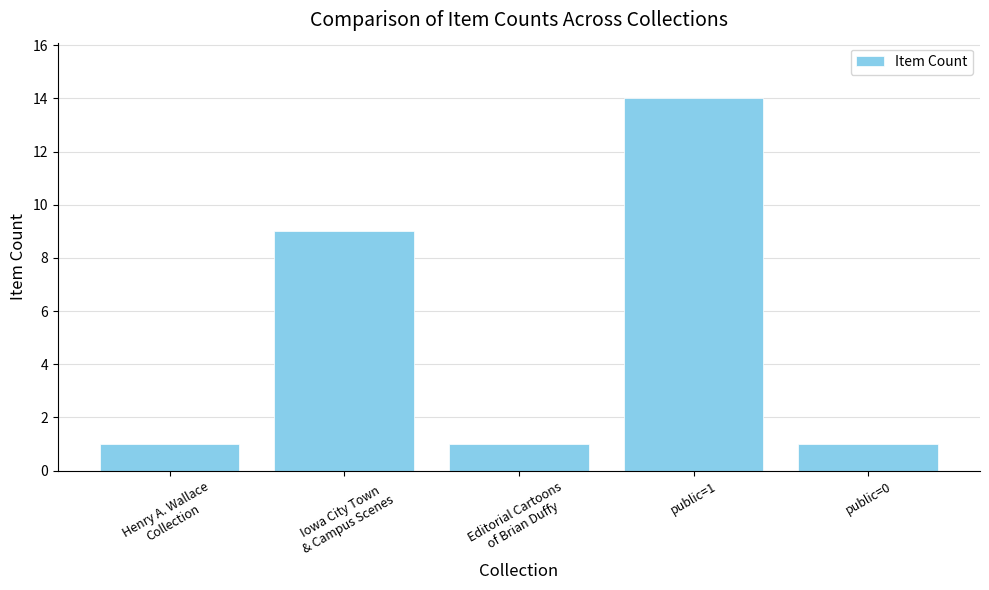

What is the sum of all values?

26